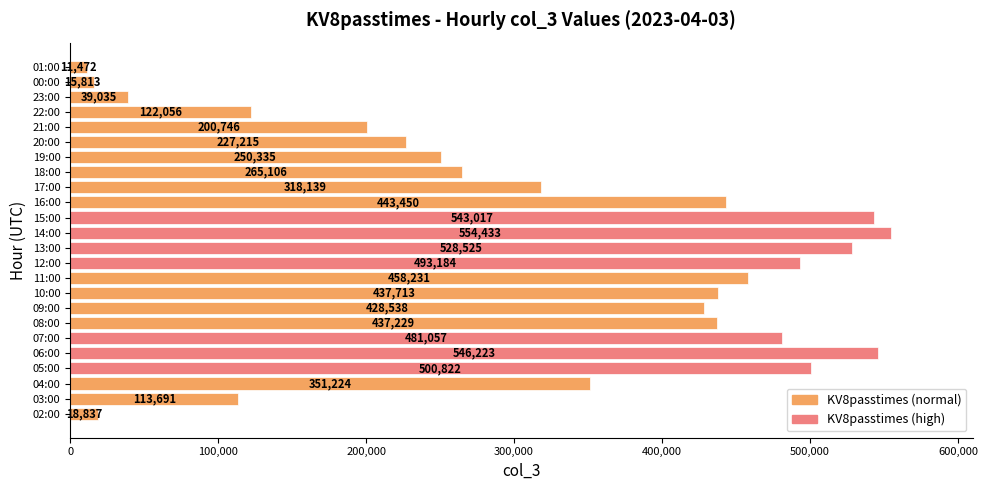

Reading bottom to top, transcribe all the data shown in this chart.

18837	113691	351224	500822	546223	481057	437229	428538	437713	458231	493184	528525	554433	543017	443450	318139	265106	250335	227215	200746	122056	39035	15813	11472